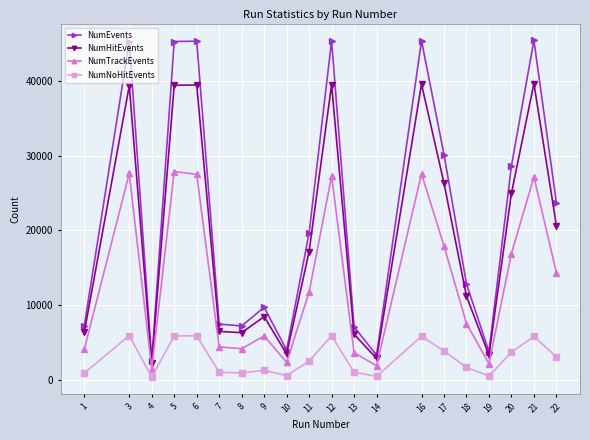

The value of NumEvents at 18 is 4921. True or false?

False